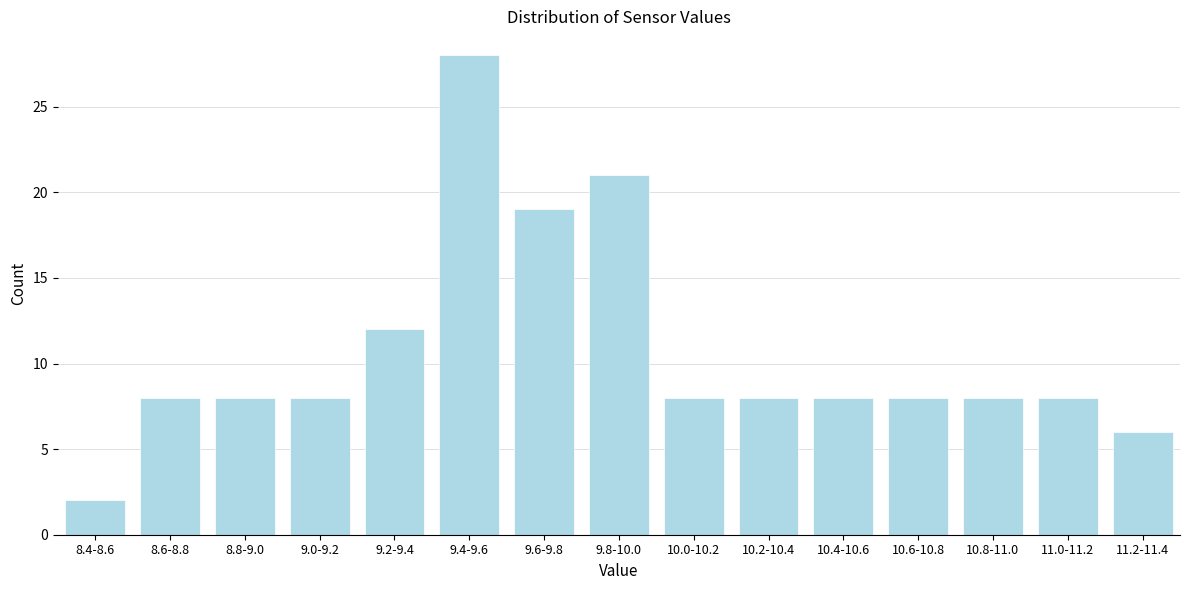

Reading left to right, transcribe all the data shown in this chart.

8.4-8.6=2	8.6-8.8=8	8.8-9.0=8	9.0-9.2=8	9.2-9.4=12	9.4-9.6=28	9.6-9.8=19	9.8-10.0=21	10.0-10.2=8	10.2-10.4=8	10.4-10.6=8	10.6-10.8=8	10.8-11.0=8	11.0-11.2=8	11.2-11.4=6